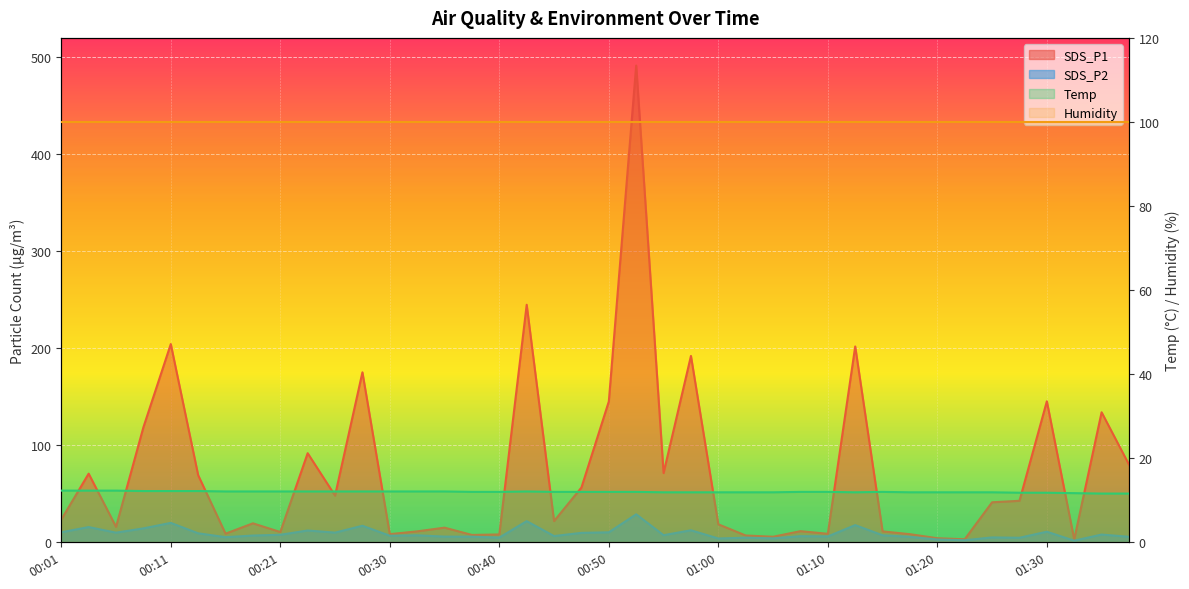

At 00:35, list the series in order from largest to smallest.

SDS_P1, Temp, SDS_P2